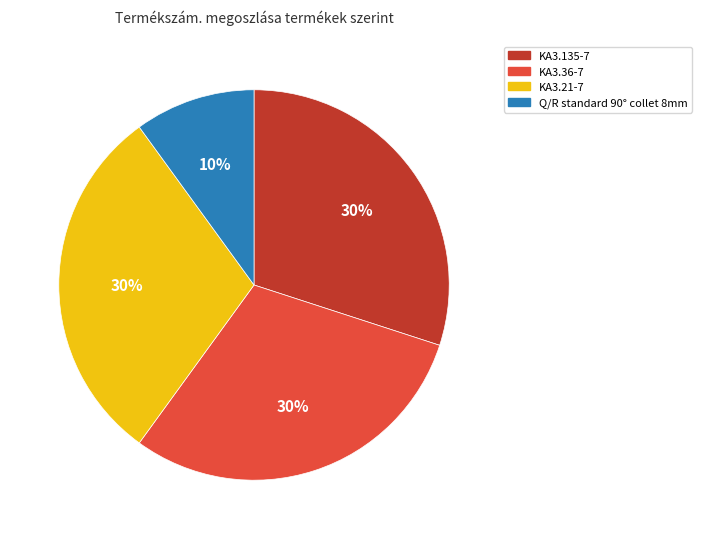

Does KA3.36-7 account for over 50% of the chart?

No